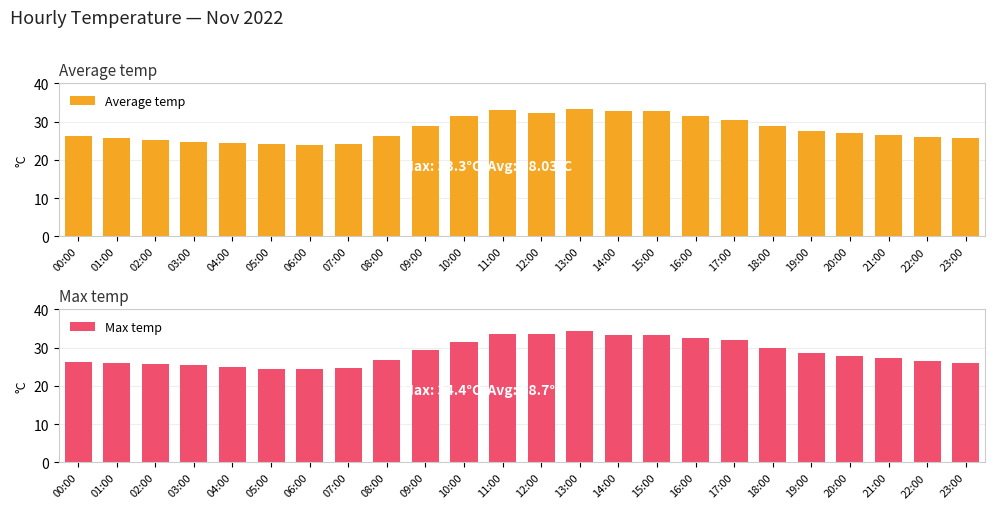

Where is Average temp nearest to the value 28?

19:00